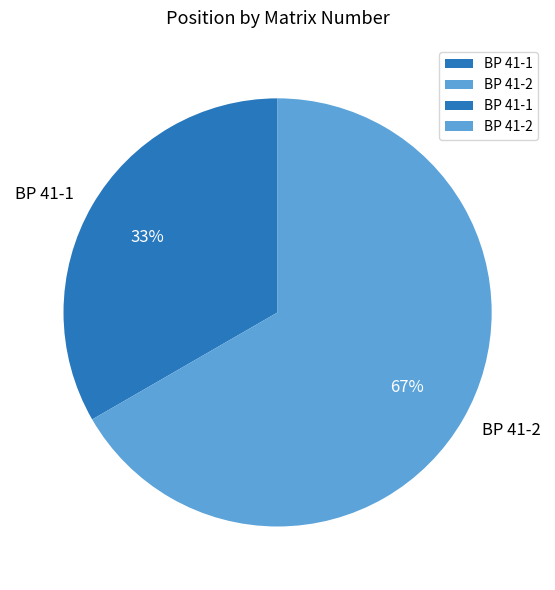

How many slices are in this pie chart?

2